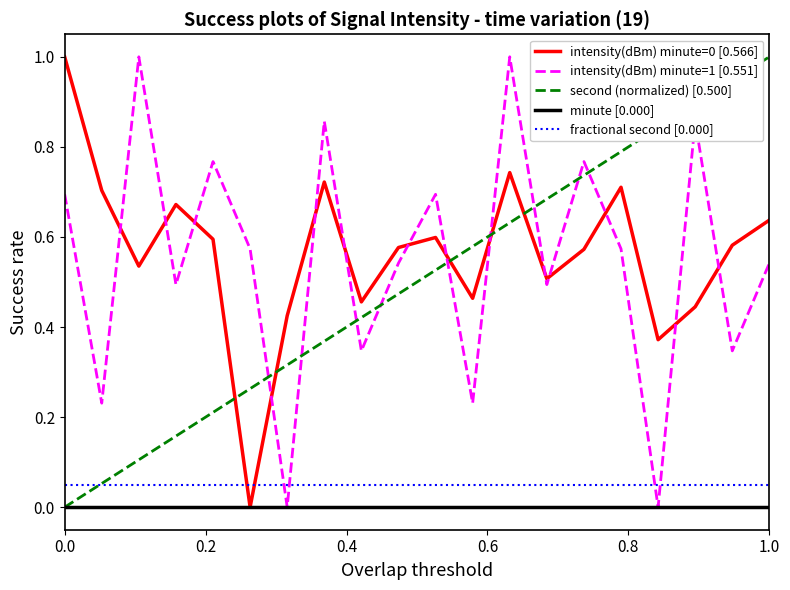

What is the maximum value shown in the chart?

1.0